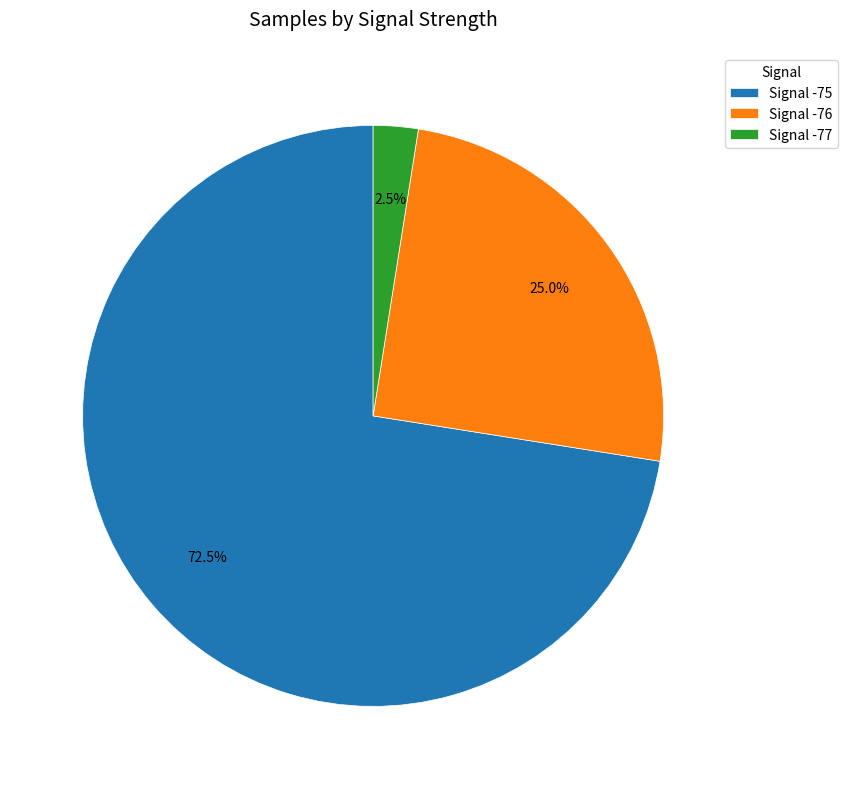

How many segments does this pie chart have?

3